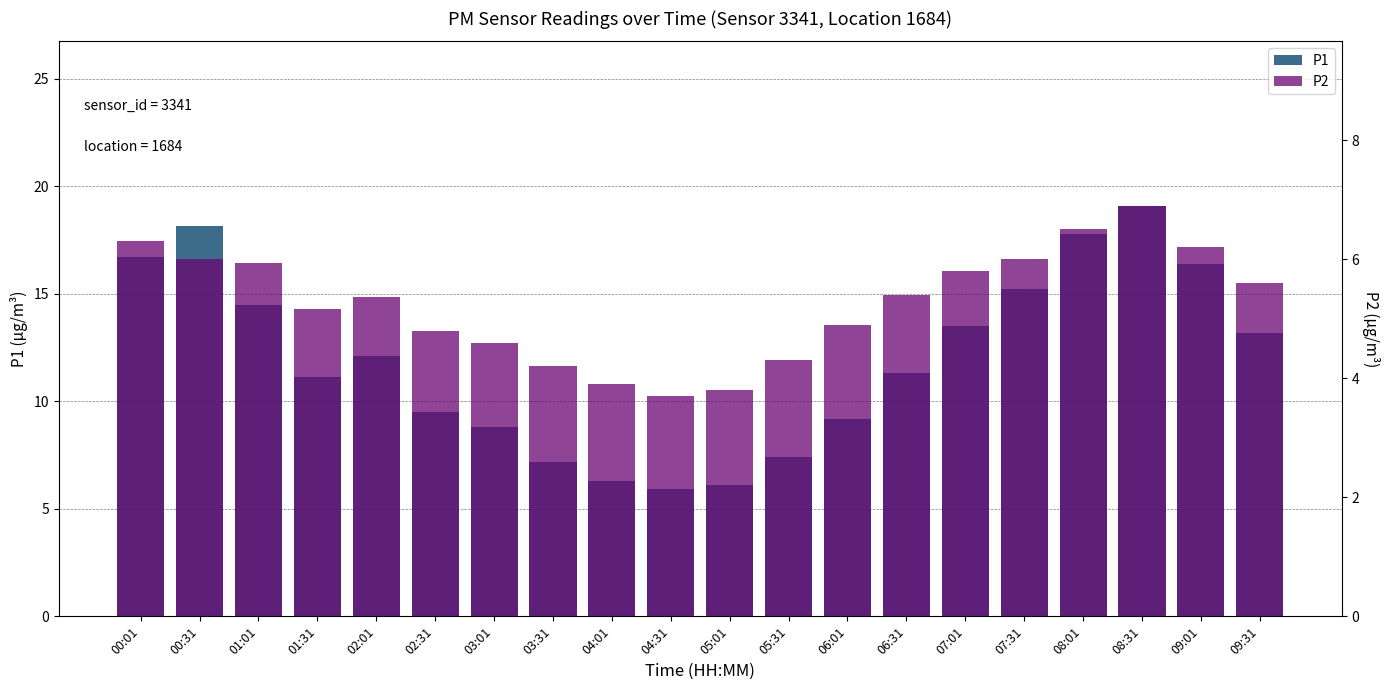

Is it true that P2 equals 3.8 at 05:01?

True